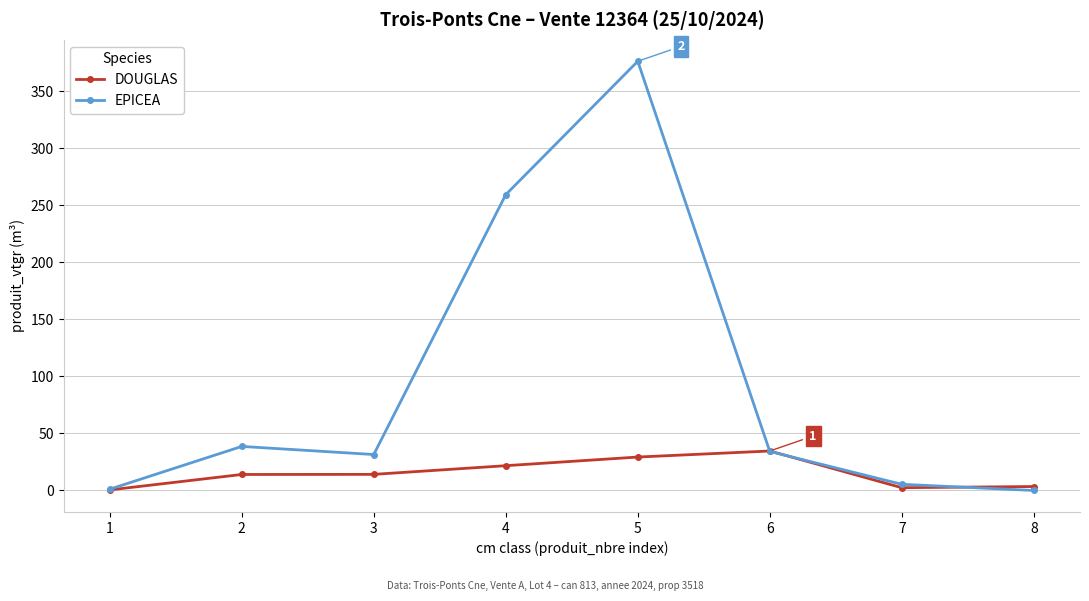

True or false: EPICEA and DOUGLAS cross at least once.

True